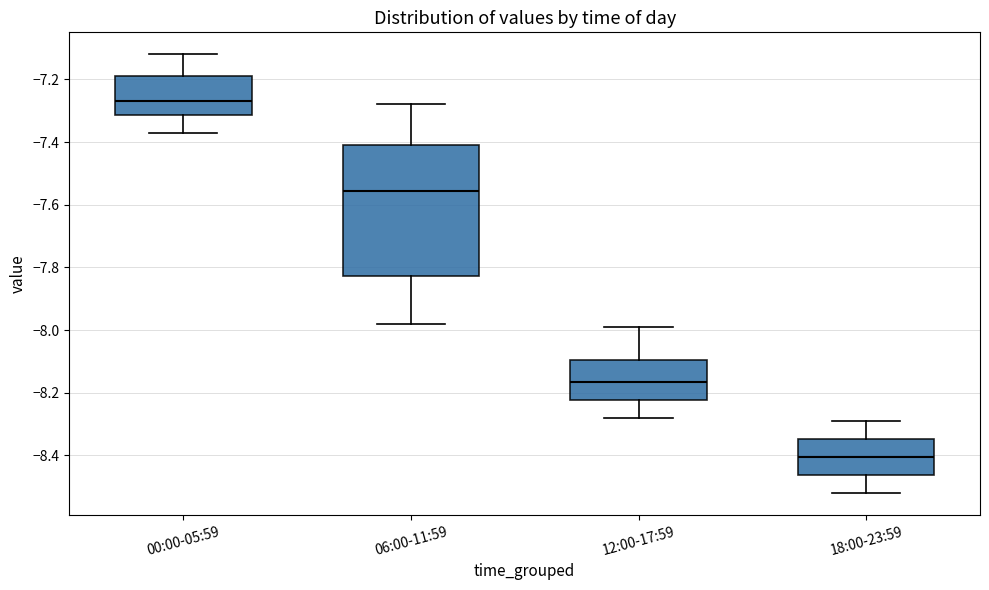

Reading left to right, read every box against the y-axis: the position of its median line, the range the box covers, and the ends of its whiskers. The values are not printed on the chart, so give them approximately, as read against the axis.

00:00-05:59: median -7.26, box -7.32 to -7.18, whiskers -7.36 to -7.12
06:00-11:59: median -7.56, box -7.82 to -7.40, whiskers -7.98 to -7.28
12:00-17:59: median -8.16, box -8.22 to -8.10, whiskers -8.28 to -7.98
18:00-23:59: median -8.40, box -8.46 to -8.34, whiskers -8.52 to -8.28